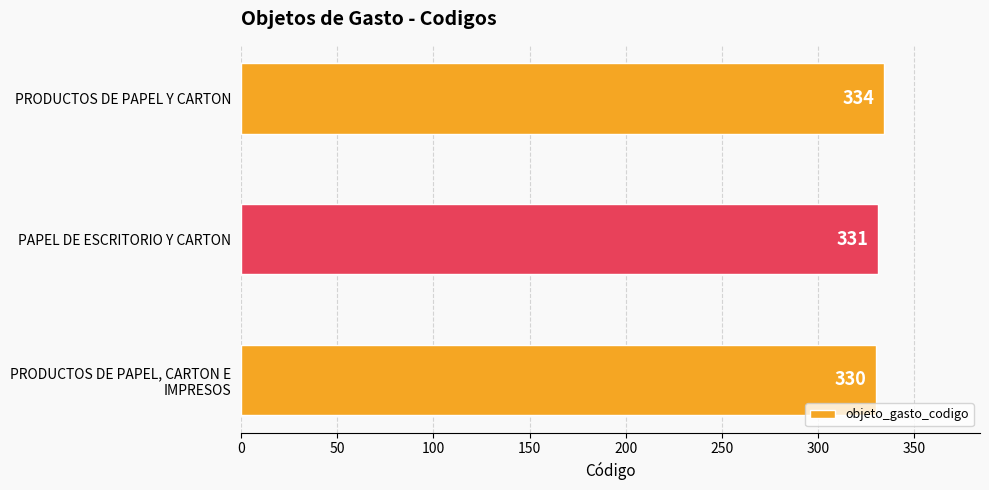

Reading bottom to top, list all the values displayed in this chart.

330	331	334